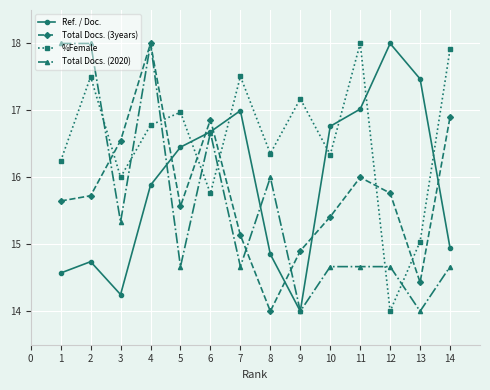

At how many categories does at least one series exceed 15?

14